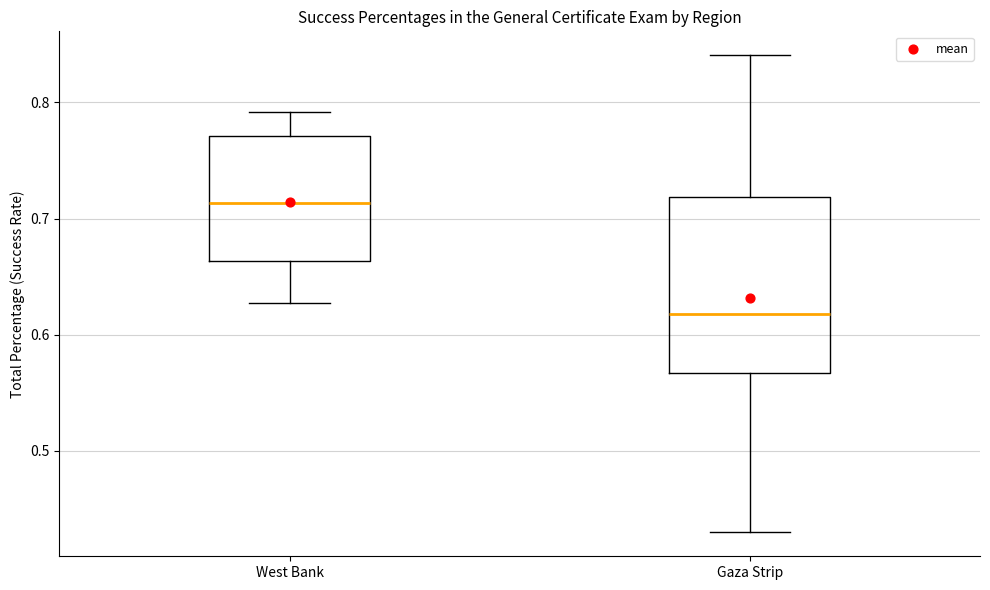

Which box has the lowest median line?

Gaza Strip